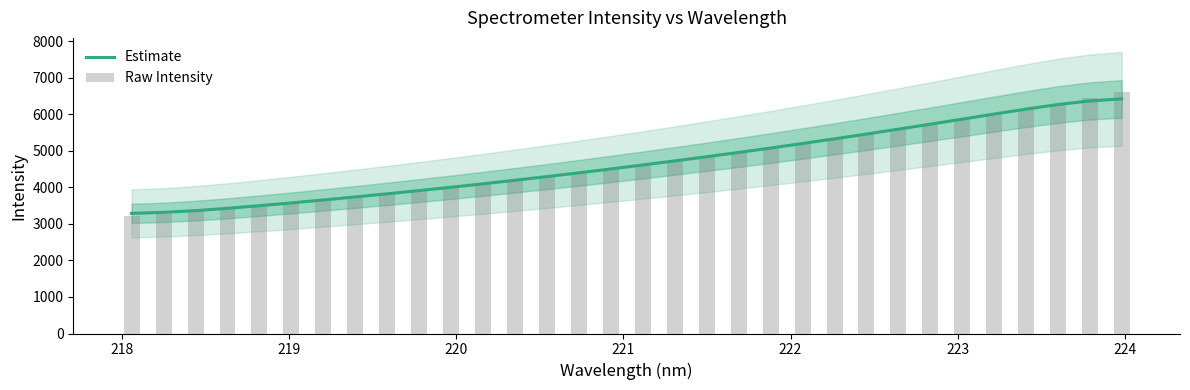

What is the value of the Raw Intensity bar at the 5th from the left?

3492.5